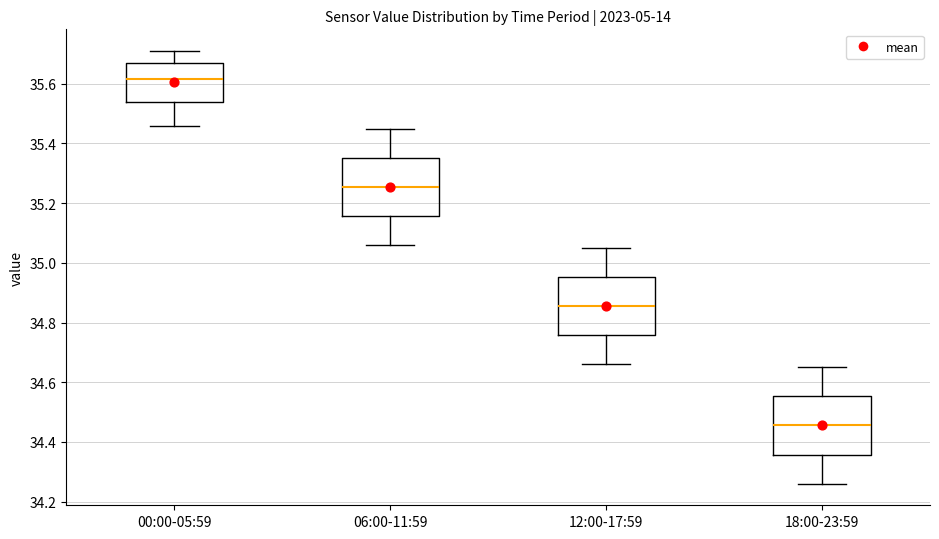

Which box has the lowest median line?

18:00-23:59